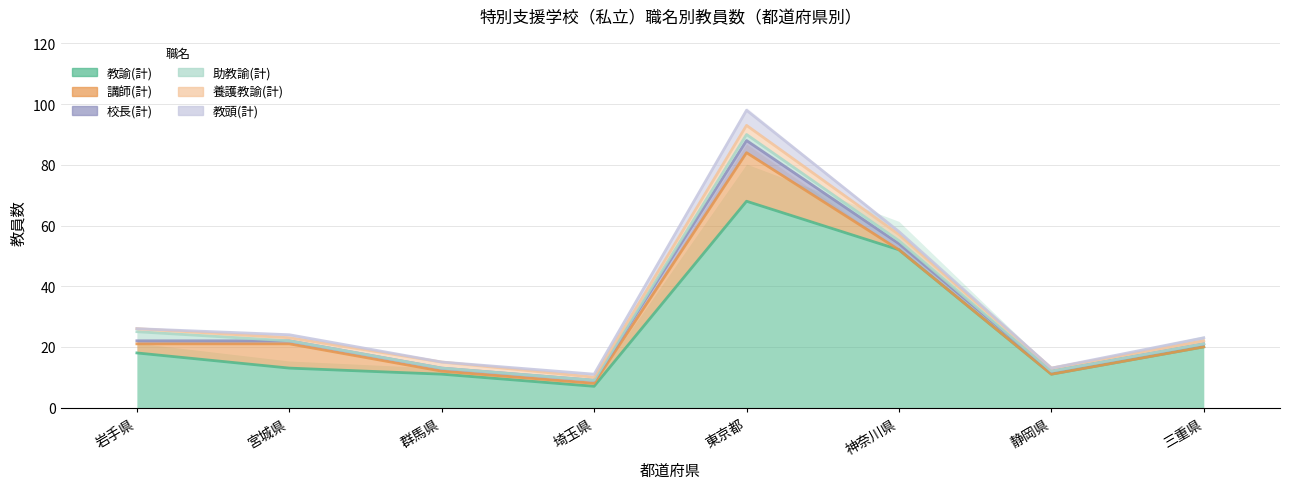

Where is the first local maximum for 講師(計)?

宮城県